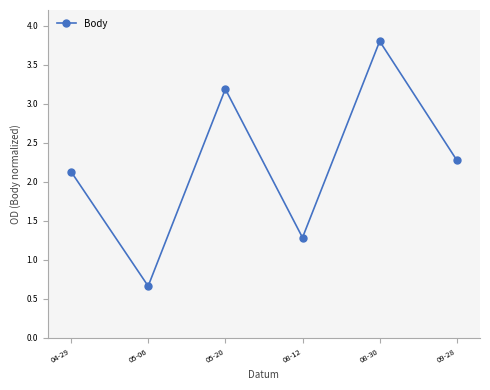

How many values exceed 2?

4